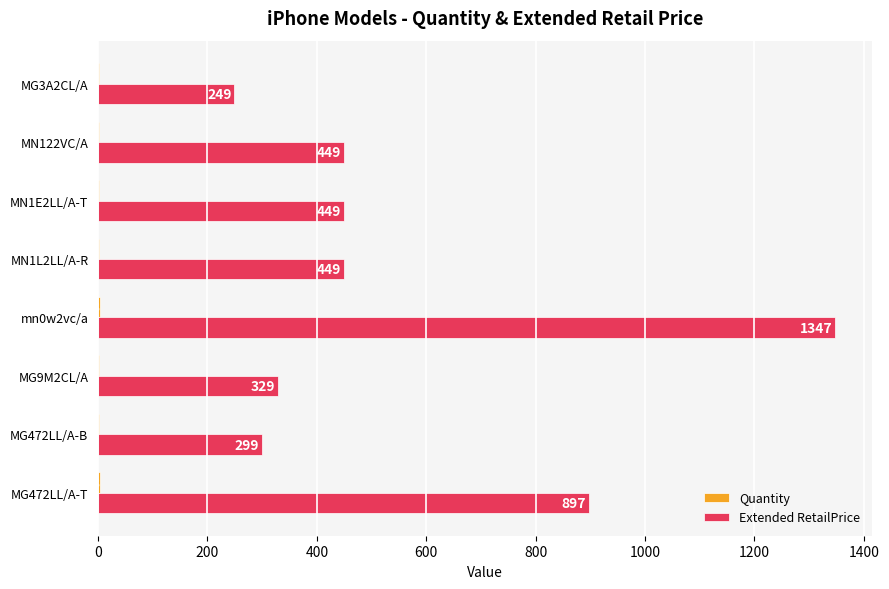

At which label is Extended RetailPrice closest to 798?

MG472LL/A-T